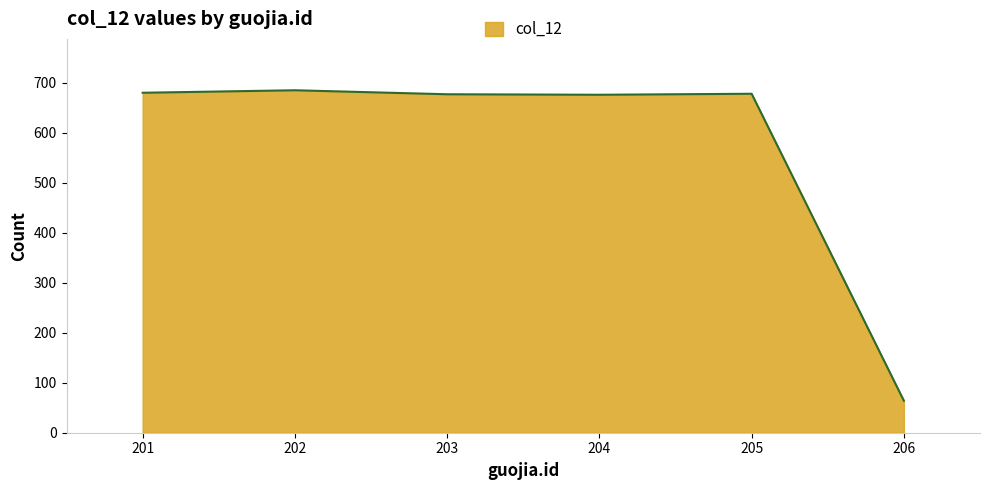

The chart shows a value of 416 at 203. True or false?

False